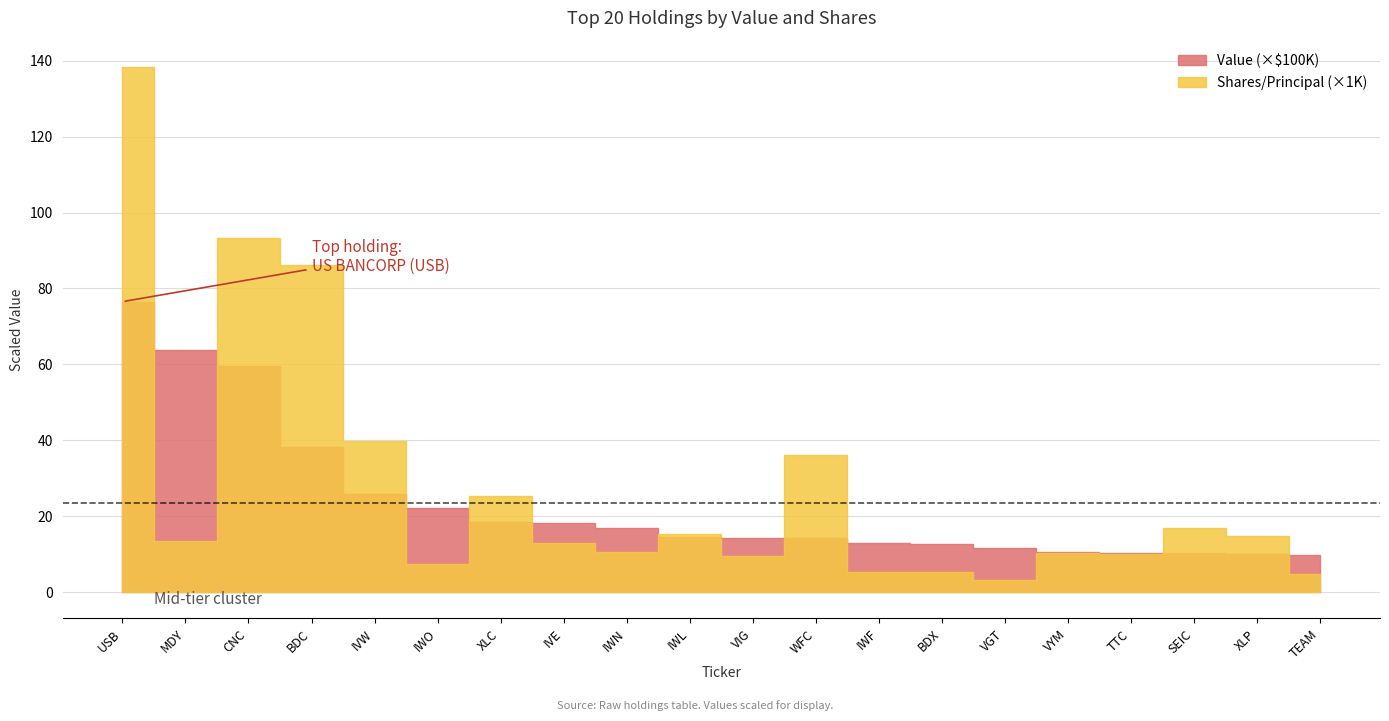

Where is Shares or Principal Amount nearest to the value 70814?

BDC